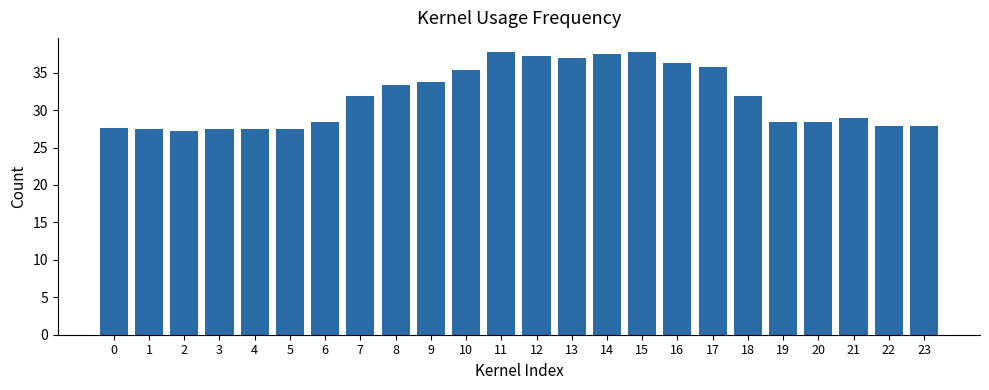

What is the value of the 14th bar from the left?

37.0